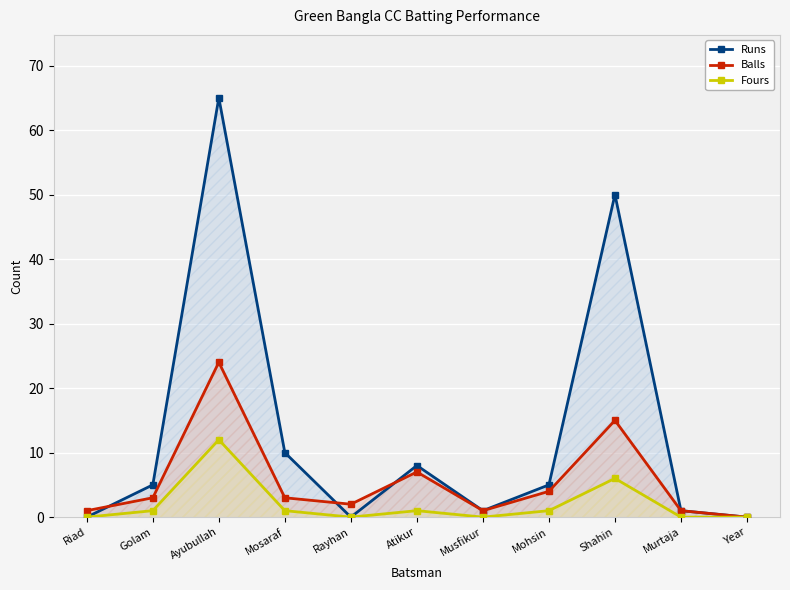

What is the difference between the Fours values at Musfikur and Mosaraf?

1